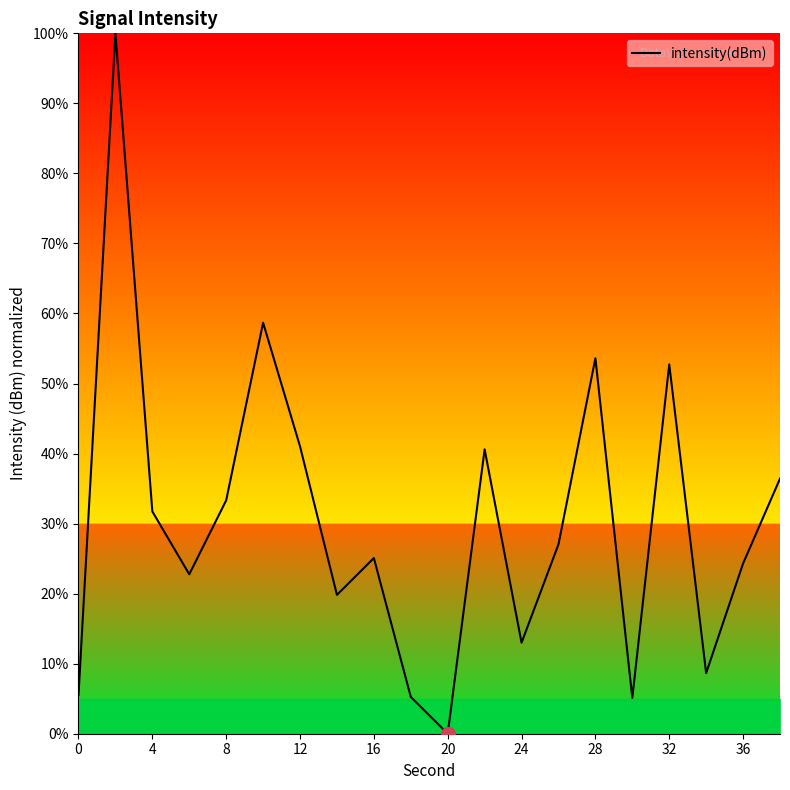

What is the greatest value displayed?

100.0